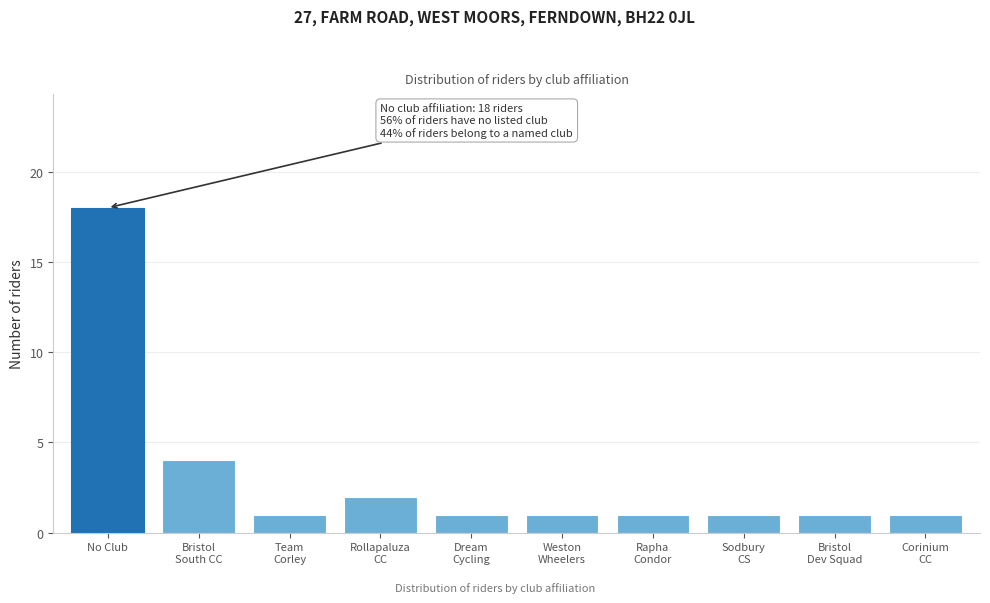

Reading left to right, transcribe all the data shown in this chart.

18	4	1	2	1	1	1	1	1	1